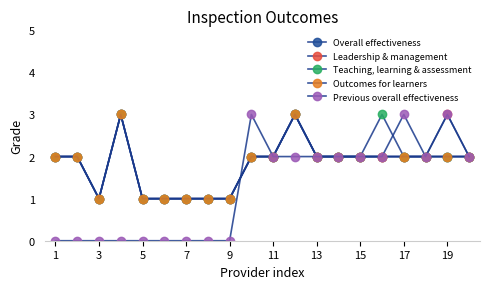

Does the chart have visible grid lines?

No